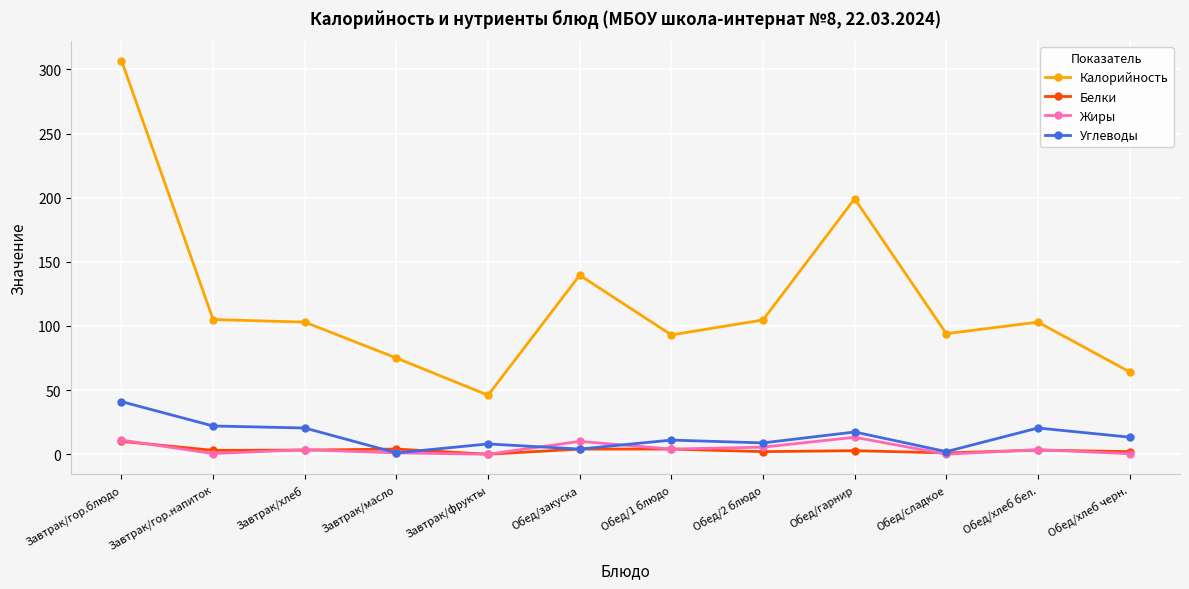

True or false: Углеводы has more than 1 points higher than both neighbors.

True